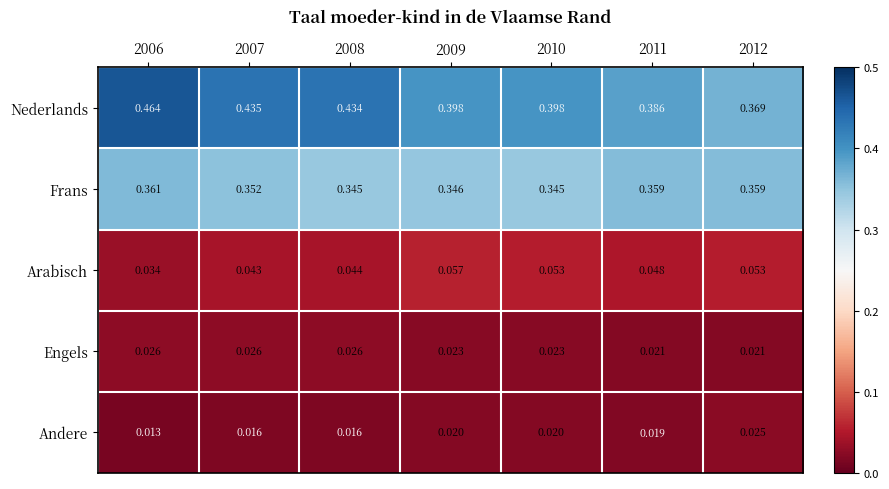

Is the value of Nederlands at 2008 greater than the value of Arabisch at 2006?

Yes